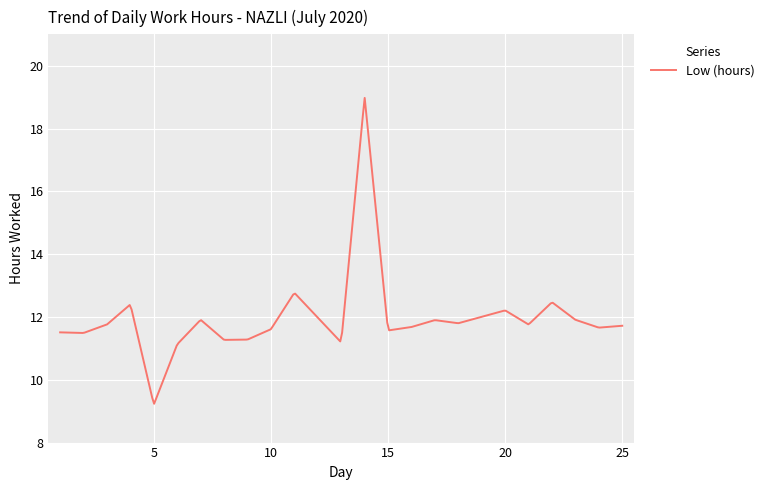

What is the maximum value shown in the chart?

19.0